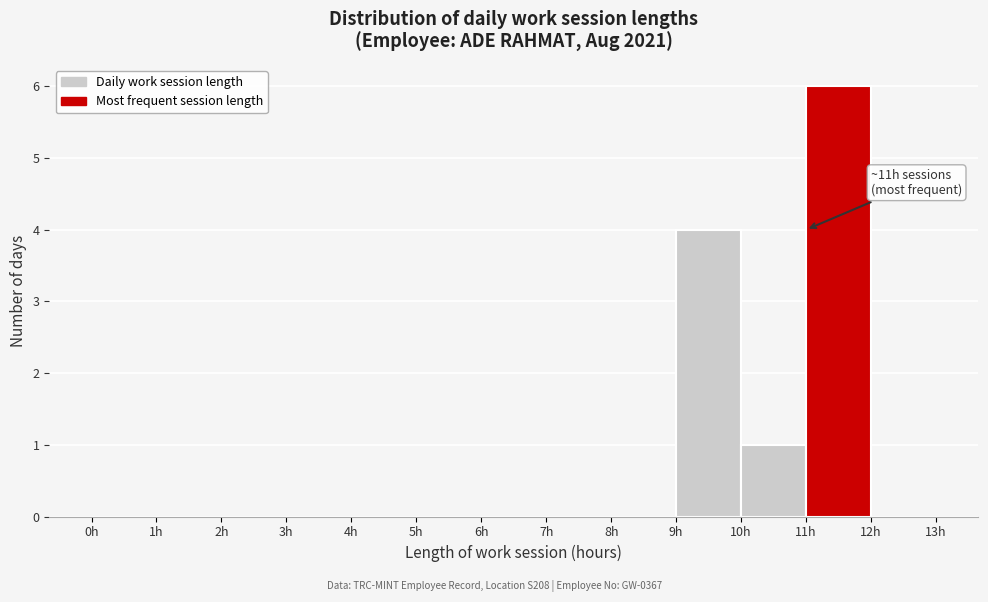

Over which range of the x-axis is the bar tallest?

11 to 12